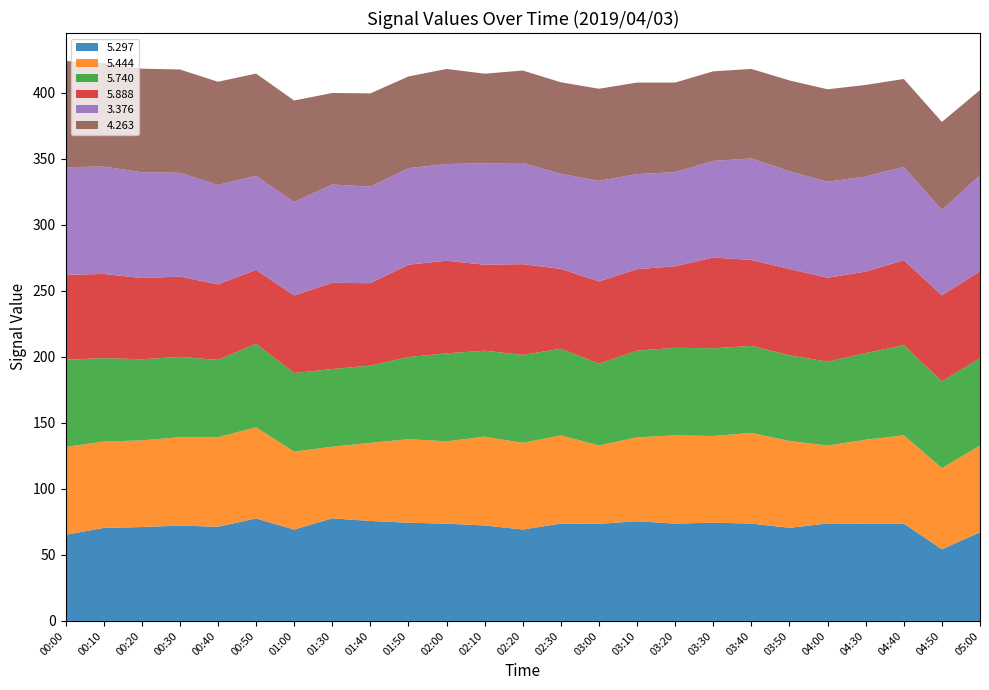

Reading left to right, transcribe all the data shown in this chart.

5.297: 00:00=65.2	00:10=70.4	00:20=71.1	00:30=72.2	00:40=71.3	00:50=77.6	01:00=69.2	01:30=77.7	01:40=75.7	01:50=74.4	02:00=73.6	02:10=72.3	02:20=69.2	02:30=73.7	03:00=73.5	03:10=75.5	03:20=73.7	03:30=74.4	03:40=73.7	03:50=70.5	04:00=73.8	04:30=73.7	04:40=73.7	04:50=54.3	05:00=67.1
5.444: 00:00=66.5	00:10=65.4	00:20=65.6	00:30=66.9	00:40=67.8	00:50=69.0	01:00=59.0	01:30=54.2	01:40=59.1	01:50=63.2	02:00=62.4	02:10=67.2	02:20=65.6	02:30=66.8	03:00=59.3	03:10=63.5	03:20=66.8	03:30=65.6	03:40=68.7	03:50=65.8	04:00=59.0	04:30=63.5	04:40=66.8	04:50=61.5	05:00=65.6
5.740: 00:00=66.0	00:10=63.2	00:20=61.4	00:30=60.8	00:40=58.5	00:50=63.2	01:00=59.5	01:30=58.8	01:40=58.5	01:50=62.2	02:00=66.6	02:10=65.1	02:20=66.6	02:30=65.6	03:00=62.0	03:10=65.6	03:20=66.3	03:30=66.4	03:40=65.8	03:50=64.8	04:00=63.5	04:30=65.6	04:40=68.3	04:50=65.6	05:00=66.2
5.888: 00:00=64.3	00:10=63.7	00:20=61.5	00:30=60.8	00:40=57.2	00:50=56.0	01:00=58.7	01:30=65.3	01:40=62.4	01:50=69.9	02:00=70.1	02:10=65.1	02:20=68.7	02:30=60.4	03:00=62.2	03:10=61.7	03:20=61.7	03:30=68.7	03:40=65.1	03:50=65.3	04:00=63.5	04:30=61.7	04:40=64.3	04:50=65.1	05:00=65.8
3.376: 00:00=81.5	00:10=81.3	00:20=80.1	00:30=78.6	00:40=75.3	00:50=71.2	01:00=70.8	01:30=74.4	01:40=73.1	01:50=73.1	02:00=73.2	02:10=76.8	02:20=76.6	02:30=72.0	03:00=76.2	03:10=72.0	03:20=71.3	03:30=73.2	03:40=76.8	03:50=74.1	04:00=72.7	04:30=72.0	04:40=70.6	04:50=64.6	05:00=72.7
4.263: 00:00=80.4	00:10=78.5	00:20=78.4	00:30=78.2	00:40=78.1	00:50=77.4	01:00=76.8	01:30=69.3	01:40=70.6	01:50=69.4	02:00=72.0	02:10=67.8	02:20=70.0	02:30=69.3	03:00=69.7	03:10=69.3	03:20=67.8	03:30=67.8	03:40=67.8	03:50=68.7	04:00=70.0	04:30=69.3	04:40=66.6	04:50=66.7	05:00=64.5